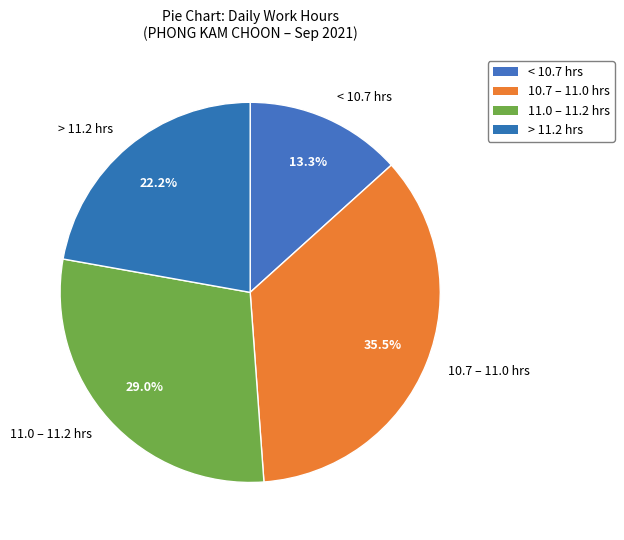

How many segments does this pie chart have?

4